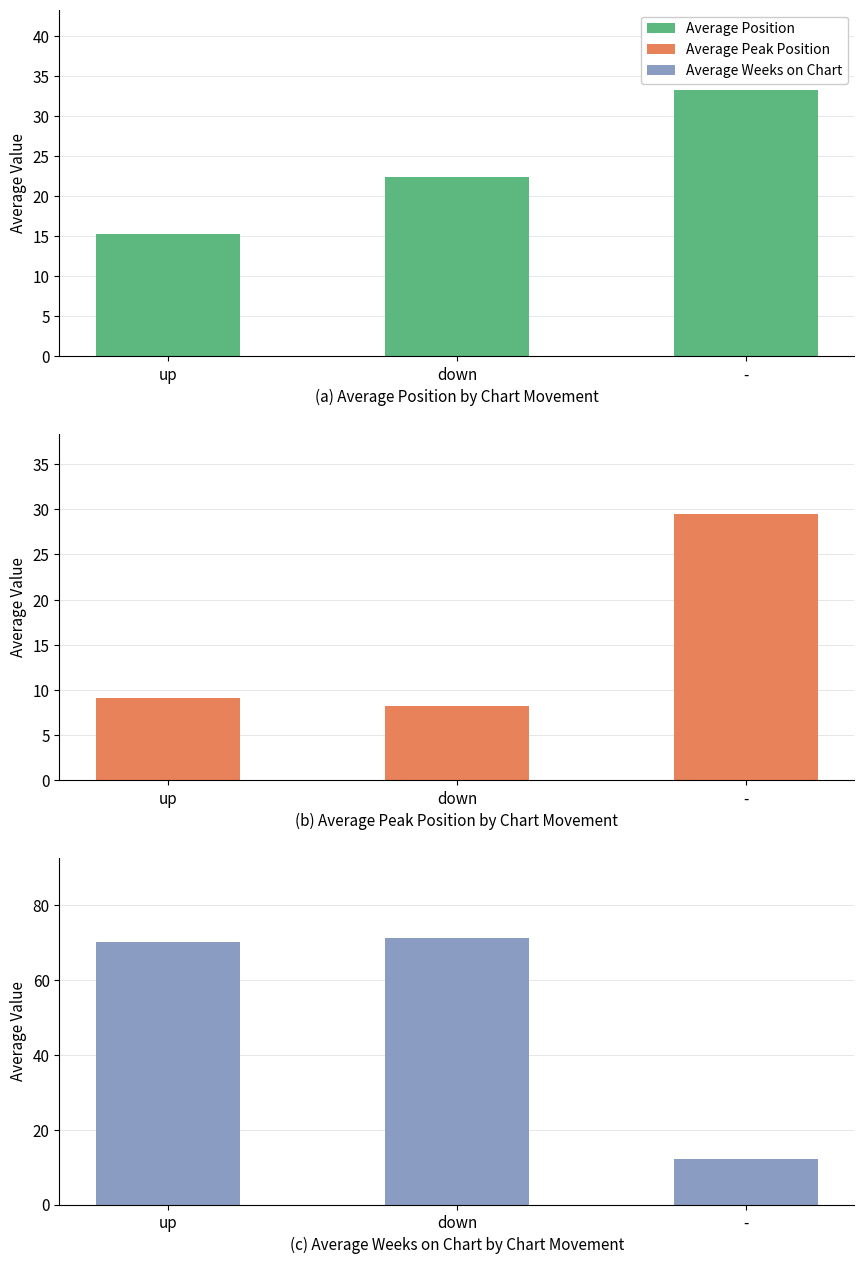

Reading right to left, extract all data points from this chart.

Average Position: 33.3	22.4	15.3
Average Peak Position: 29.5	8.2	9.2
Average Weeks on Chart: 12.2	71.3	70.1